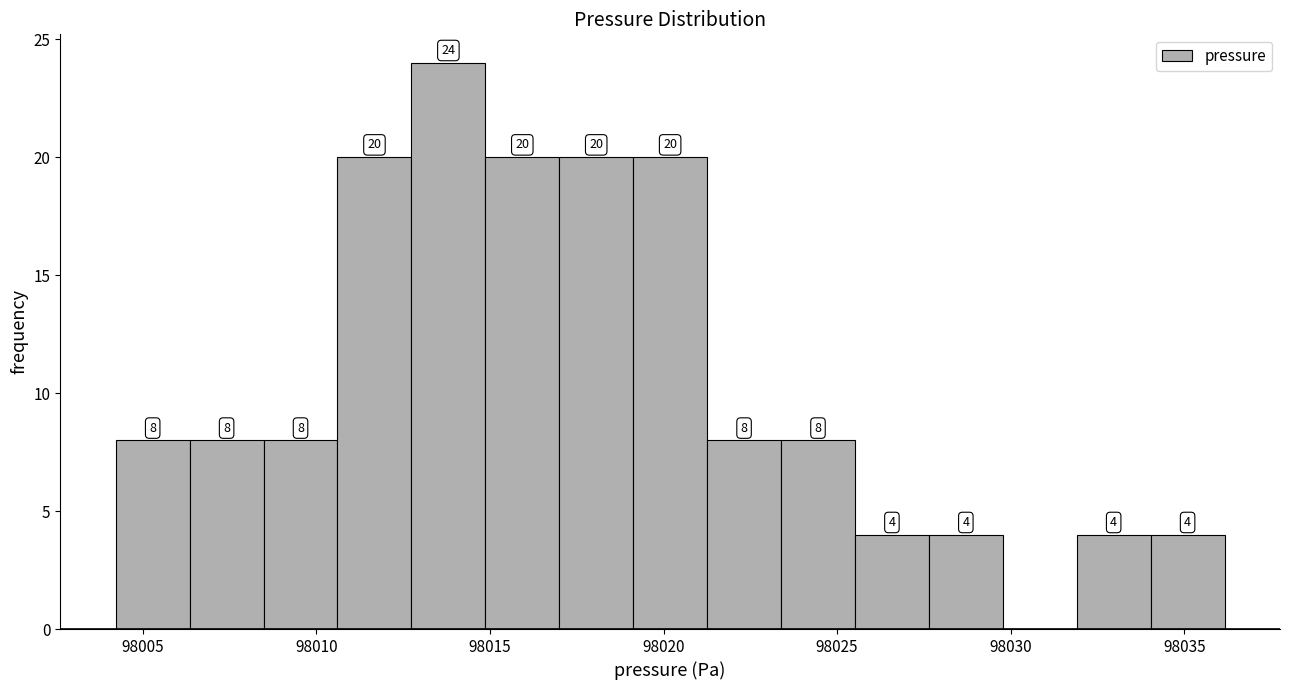

Over which range of the x-axis is the bar tallest?

98012.5 to 98015.0